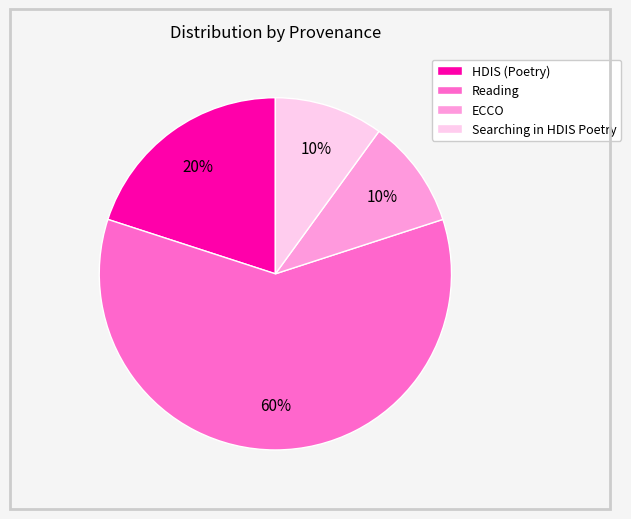

Does HDIS (Poetry) account for over 50% of the chart?

No